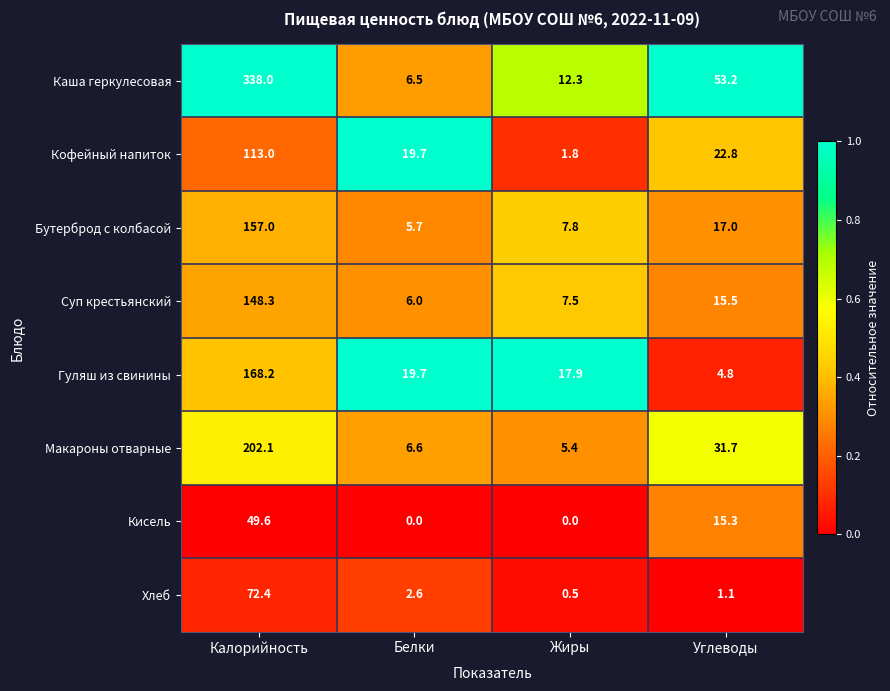

Which label corresponds to the largest value in the chart?

Калорийность